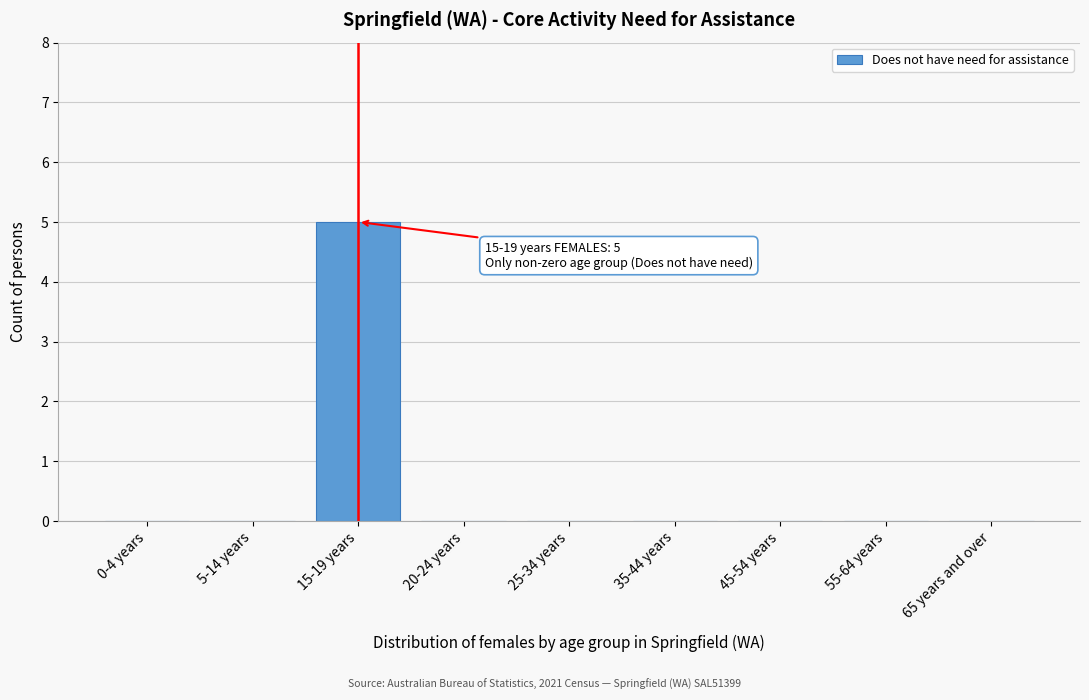

Reading right to left, what are all the values shown in this chart?

65 years and over=0	55-64 years=0	45-54 years=0	35-44 years=0	25-34 years=0	20-24 years=0	15-19 years=5	5-14 years=0	0-4 years=0